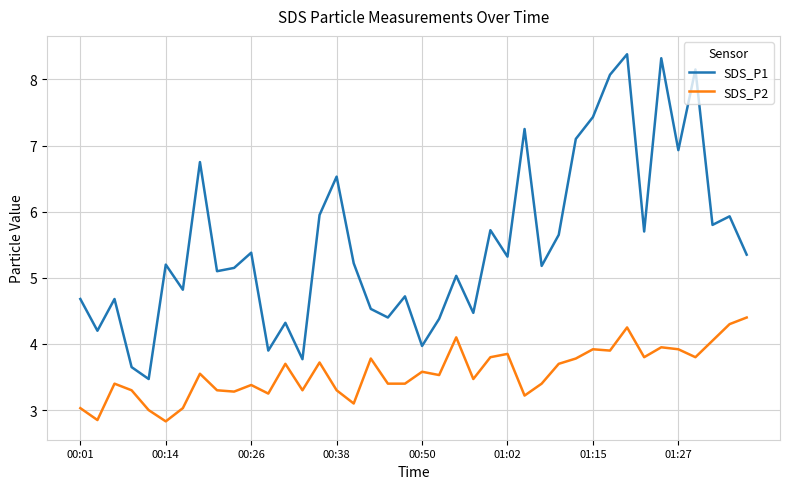

Does the chart display data point markers on the line(s)?

No